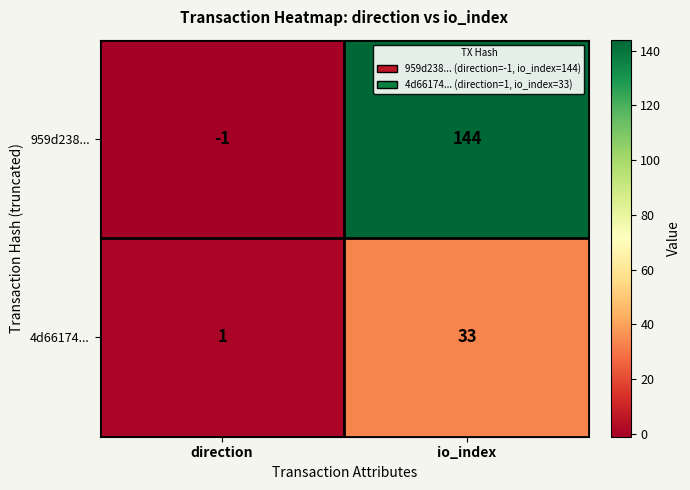

Which category has the lowest value in the 4d66174... series?

direction